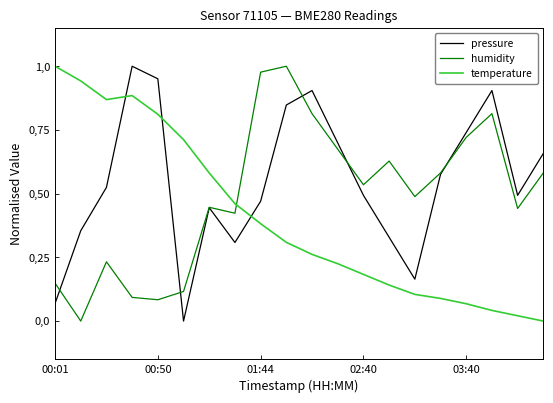

Does the chart display data point markers on the line(s)?

No